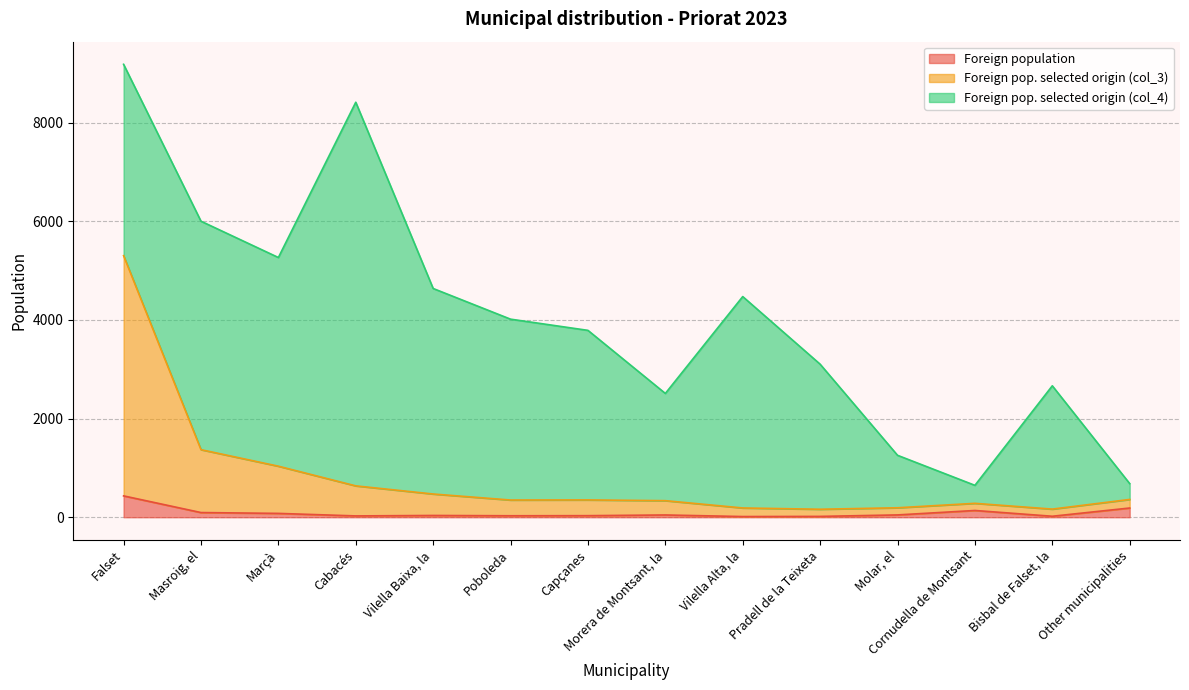

True or false: Foreign pop. selected origin (col_3) has a value of 322 at Masroig, el.

False